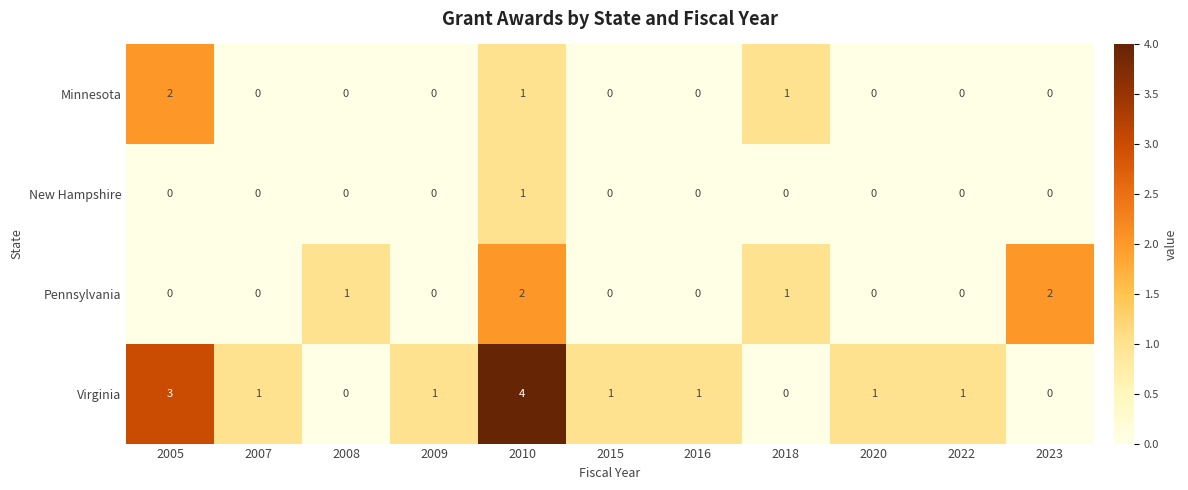

True or false: New Hampshire has a value of 0 at 2008.

True